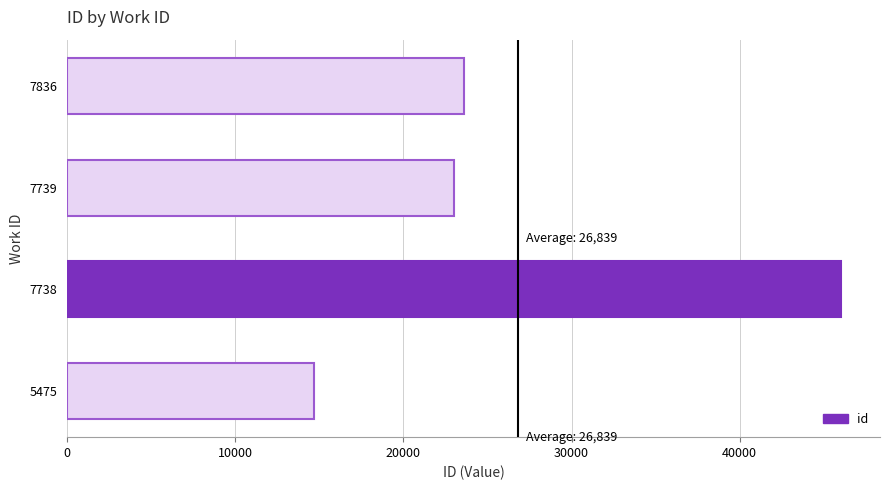

What is the difference between the values at 5475 and 7836?

8962